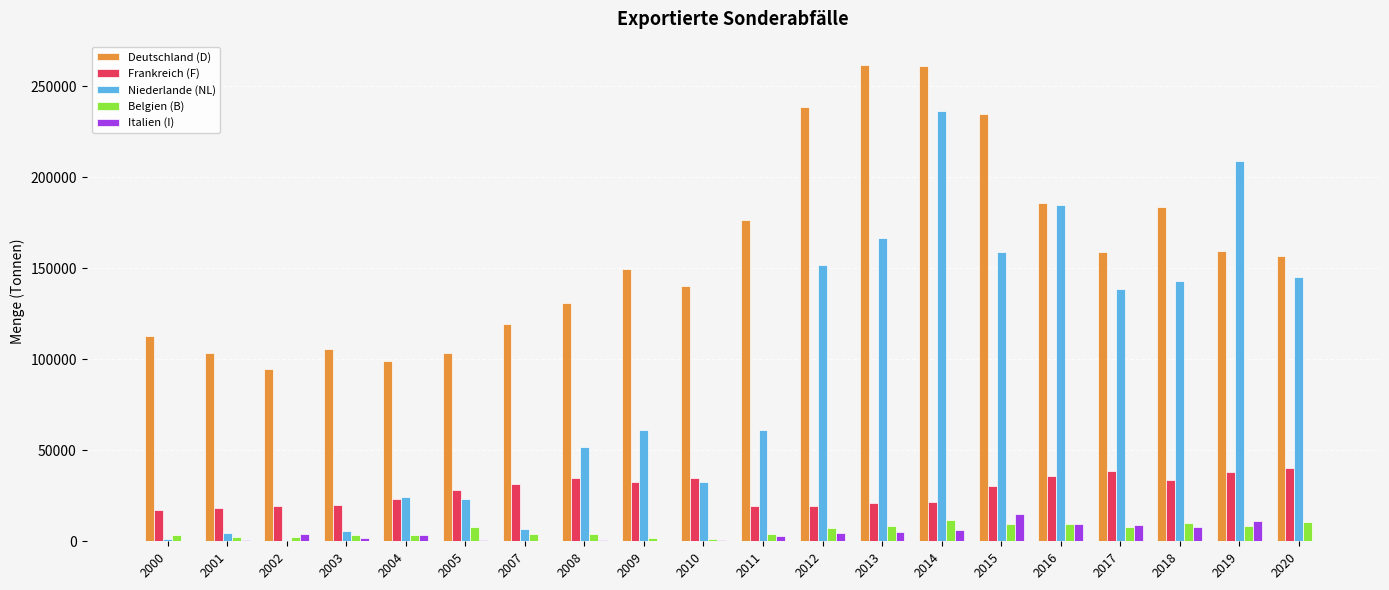

Between 2005 and 2018, which series saw the biggest shift?

Niederlande (NL)